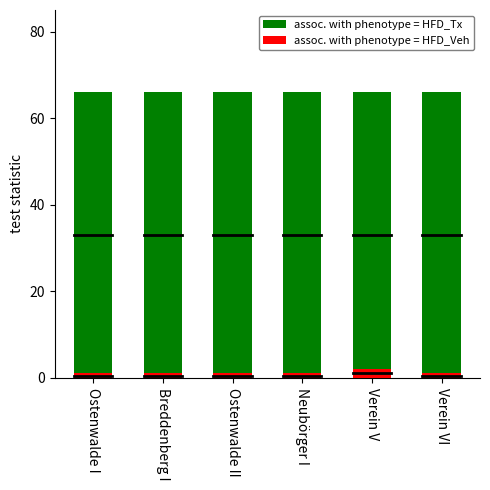

How many bars are there in total?

12